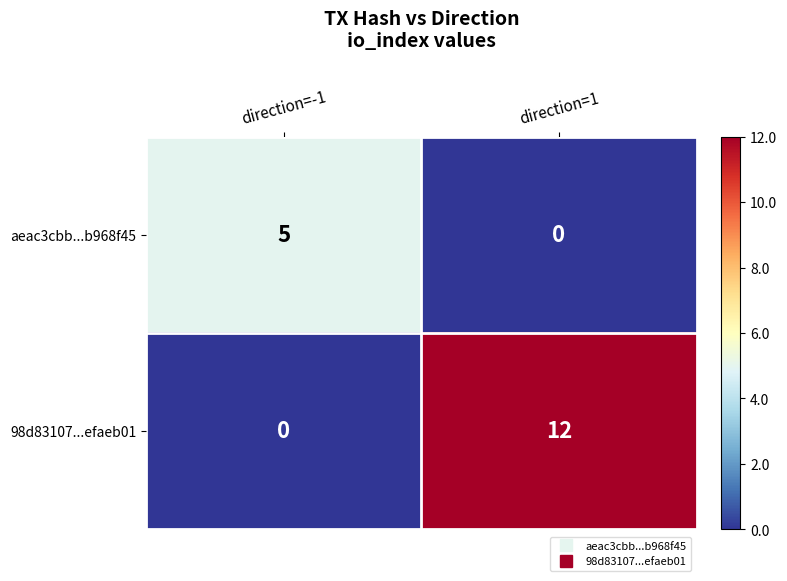

At how many categories does at least one series exceed 2?

2